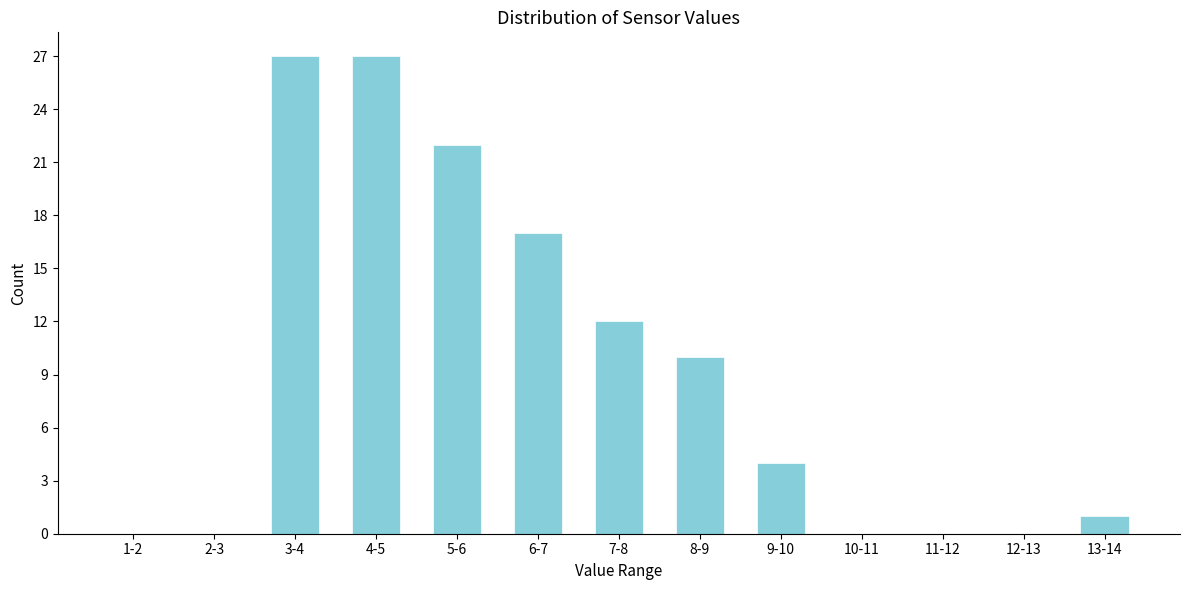

Reading left to right, what are all the values shown in this chart?

1-2=0	2-3=0	3-4=27	4-5=27	5-6=22	6-7=17	7-8=12	8-9=10	9-10=4	10-11=0	11-12=0	12-13=0	13-14=1